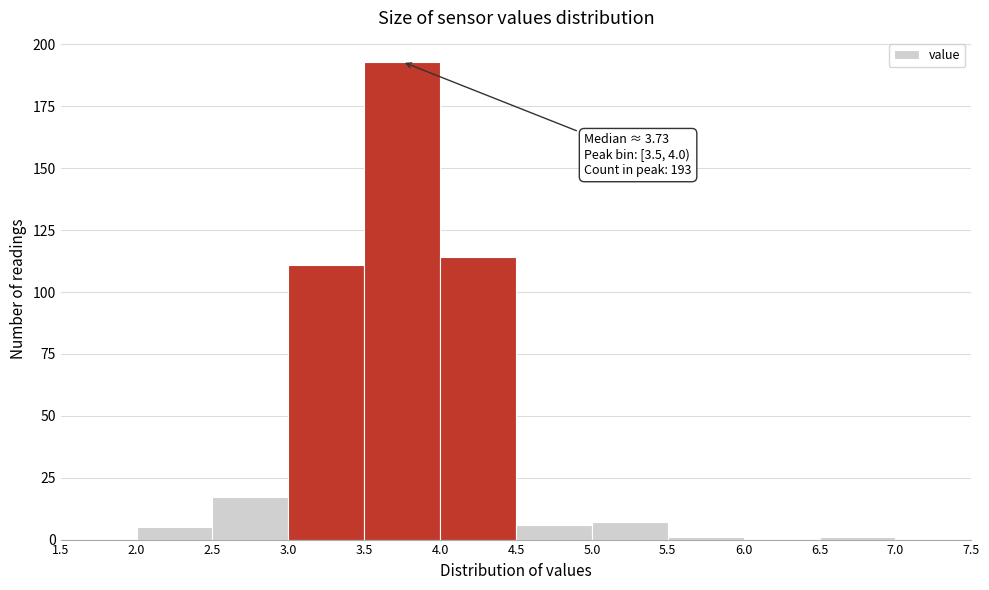

Which range on the x-axis has the tallest bar?

3.5 to 4.0